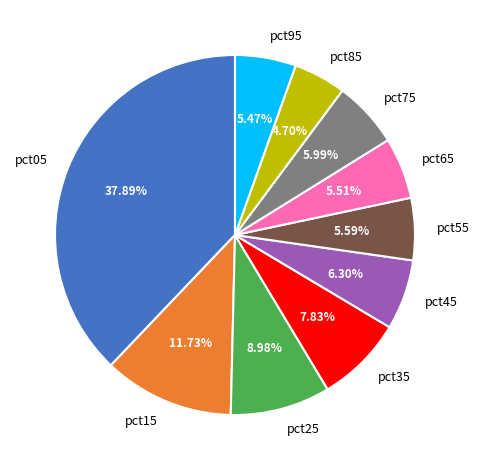

What is the largest slice in the pie chart?

pct05